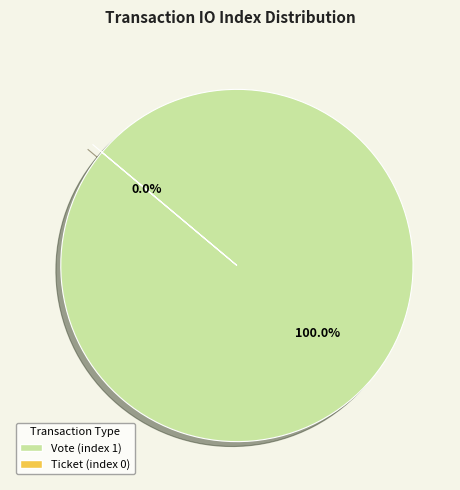

Combined, do Vote (index 1) and Ticket (index 0) account for over 50%?

Yes